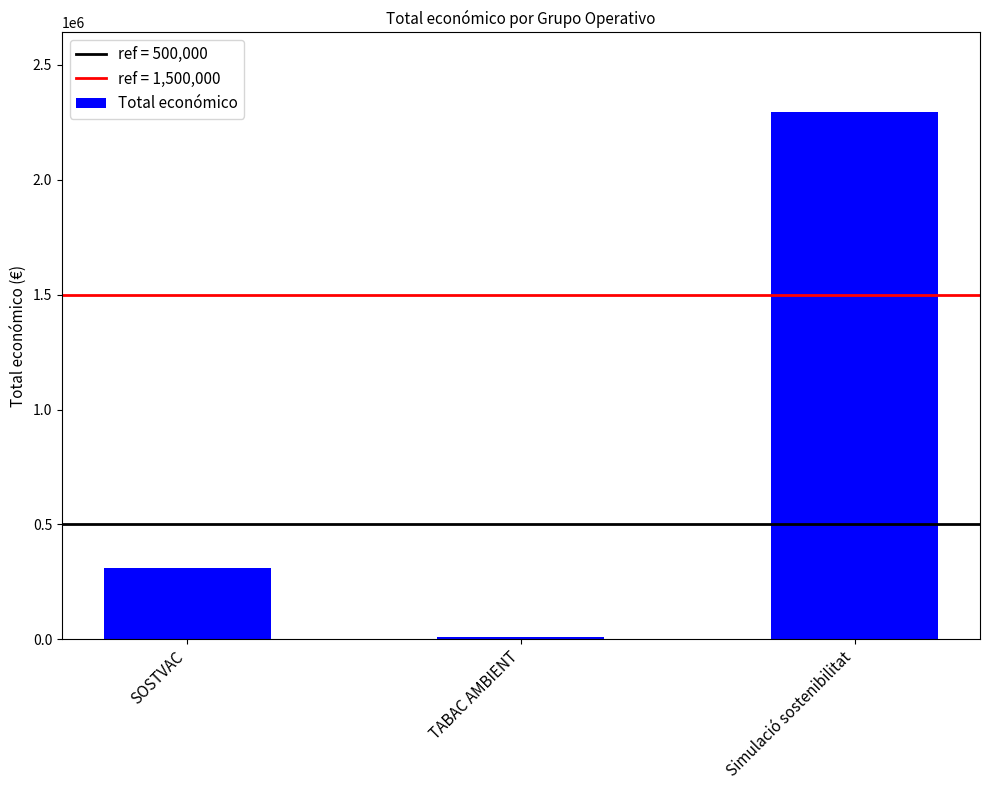

What is the change in value from SOSTVAC to TABAC AMBIENT?

-301554